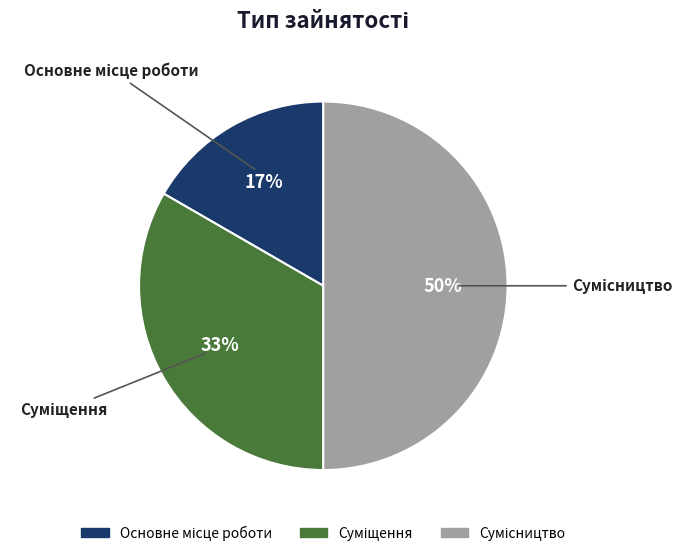

To the nearest percent, what is the difference between the largest and smallest slice percentages?

33%